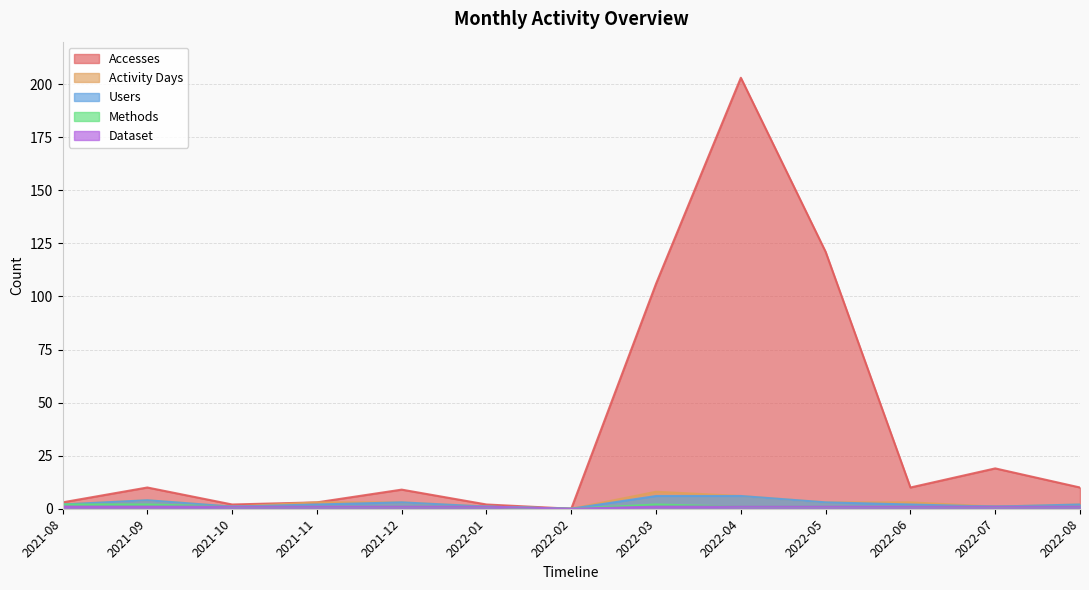

How many series are shown in this chart?

5